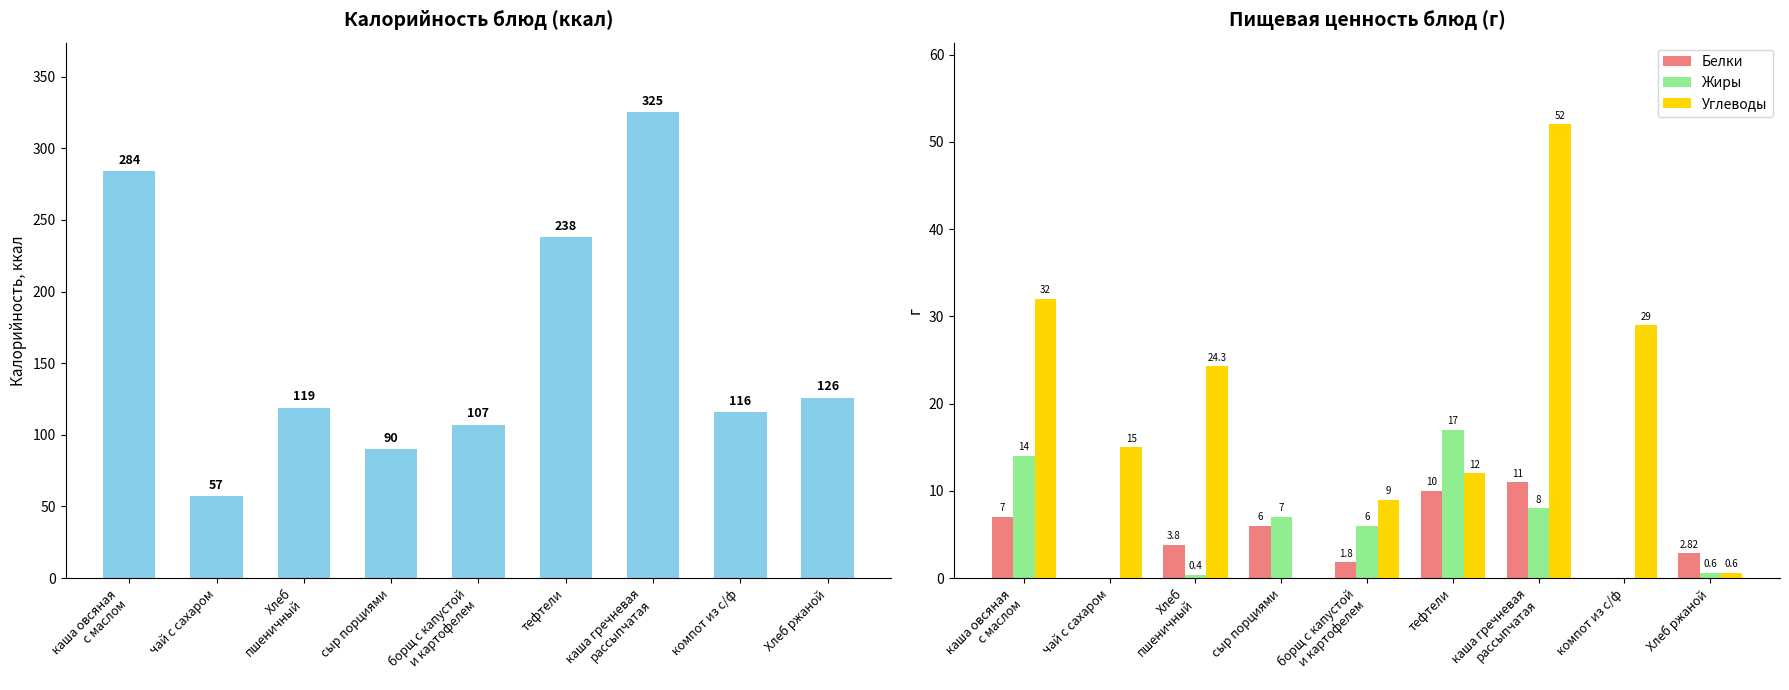

Which series has the largest range (max minus min)?

Калорийность